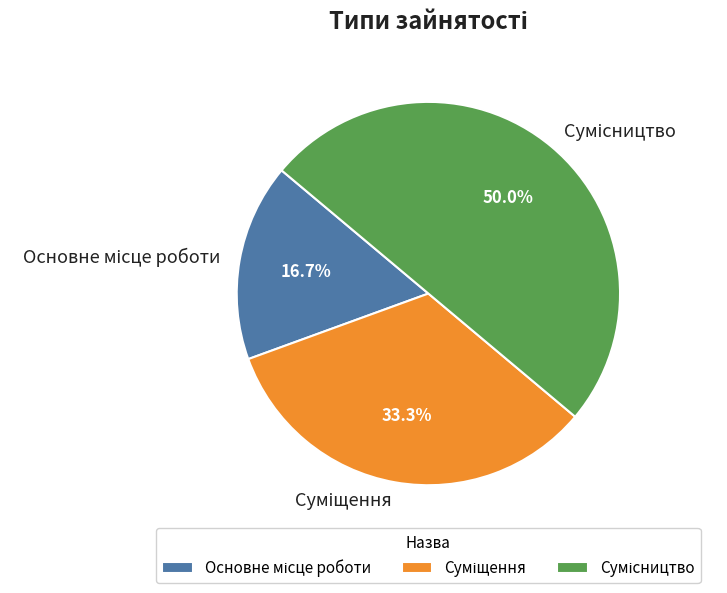

Count the number of slices in the pie.

3